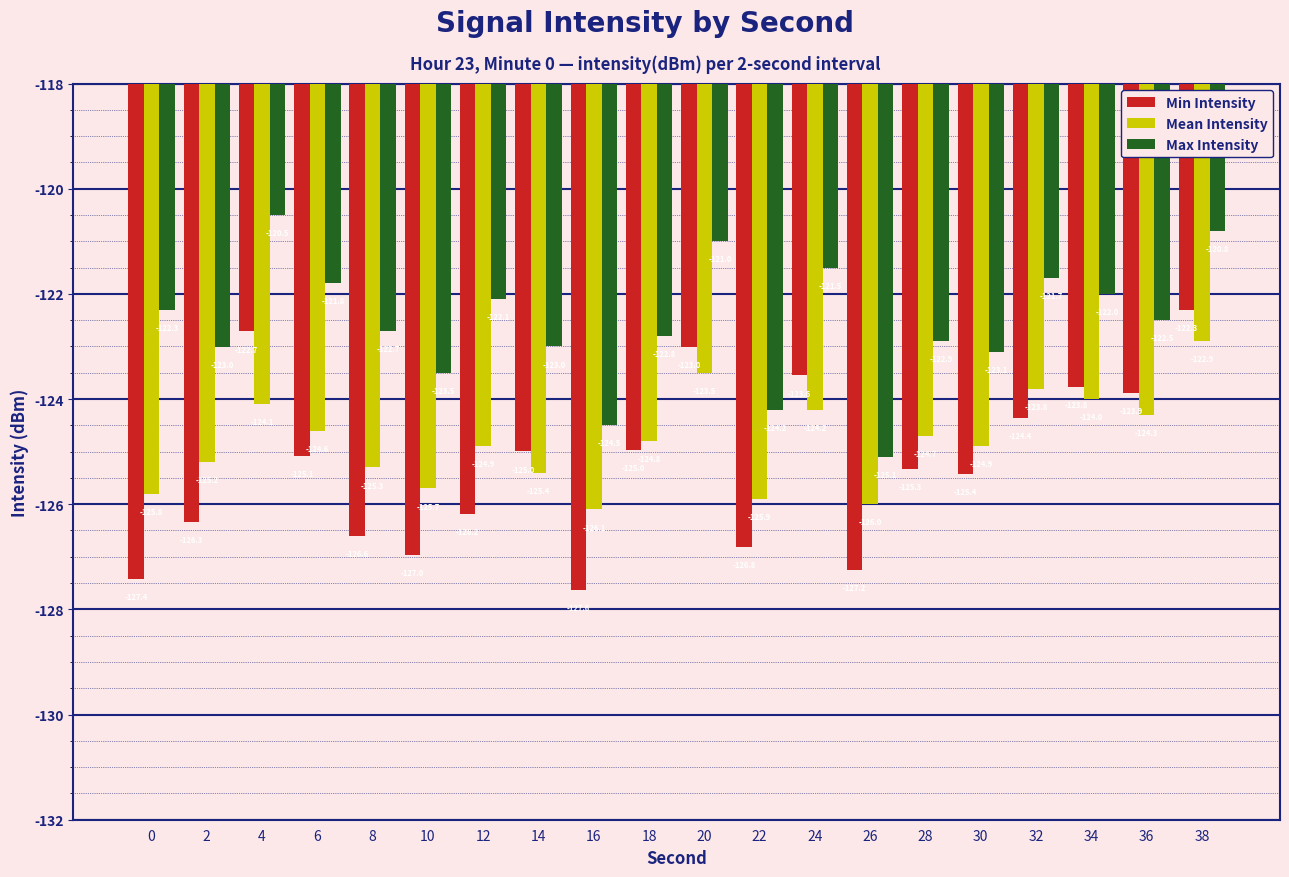

What is the maximum value for Mean Intensity?

-122.9